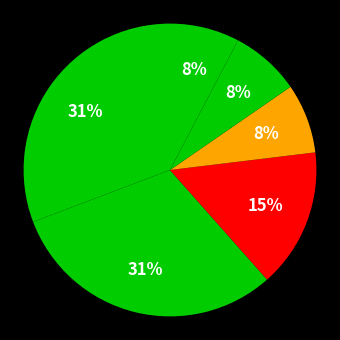

What percentage is NOT represented by دانشگاه تهران?

92.3%